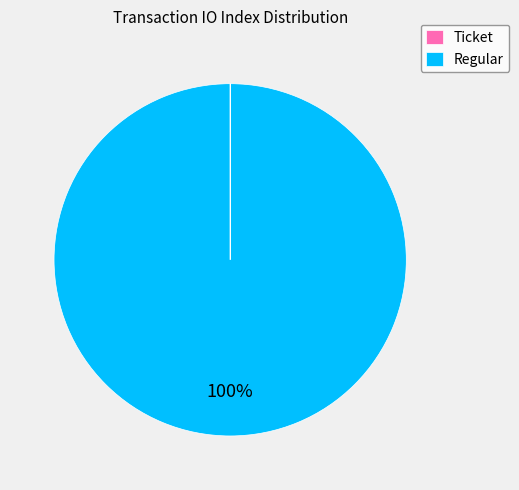

What is the largest slice in the pie chart?

Regular